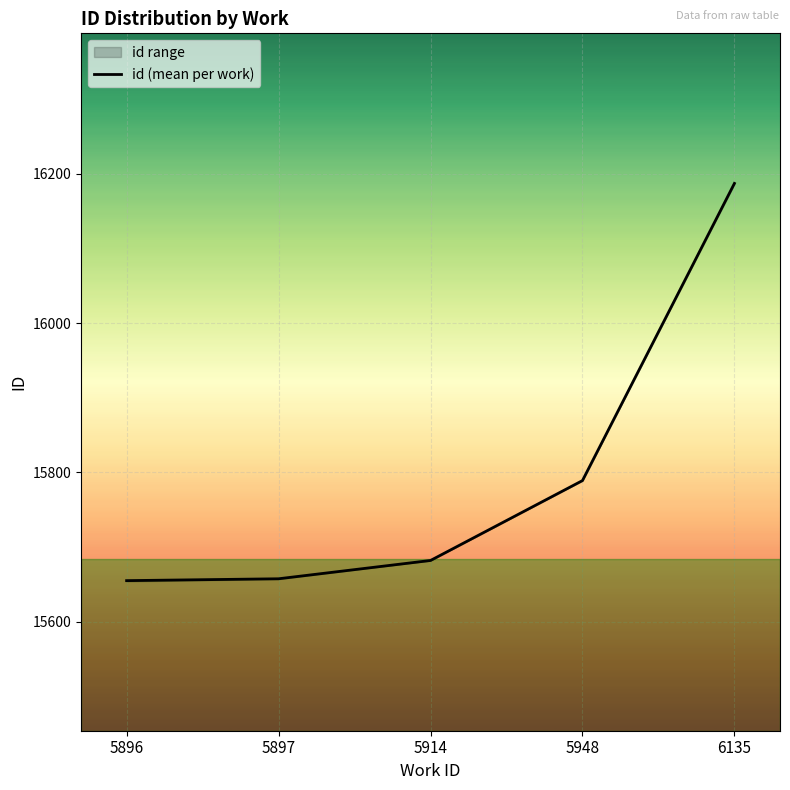

Reading left to right, transcribe all the data shown in this chart.

5896=15655.0	5897=15657.5	5914=15682.0	5948=15789.0	6135=16187.0